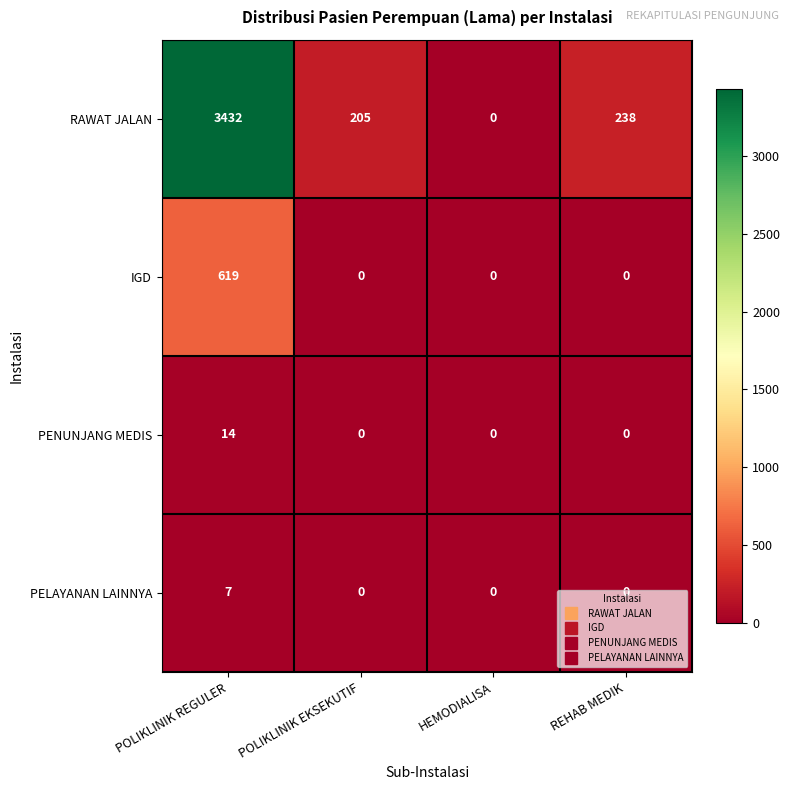

Count the IGD values in the range 0 to 619.

4